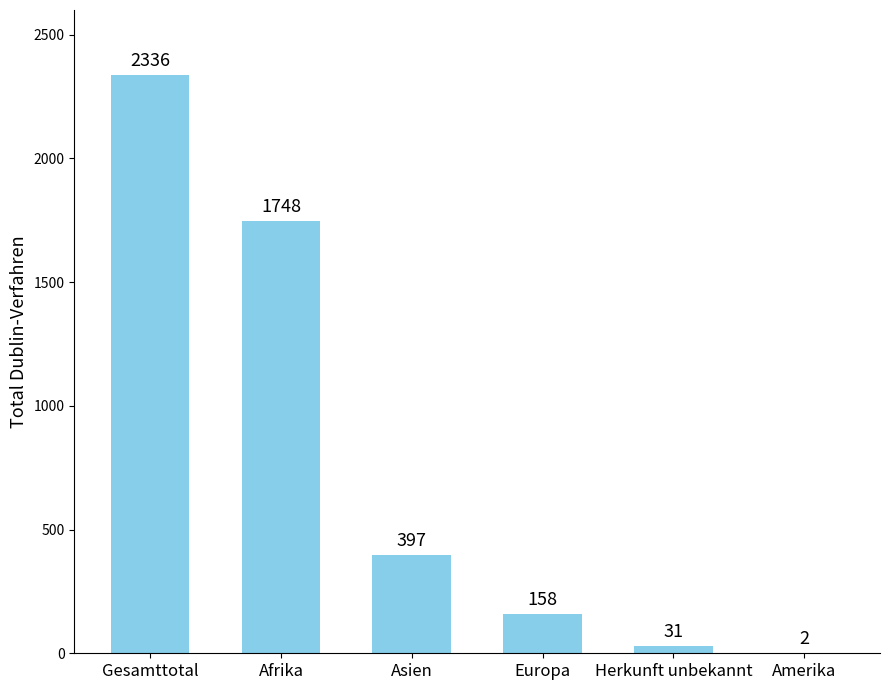

Between Amerika and Asien, which is larger?

Asien